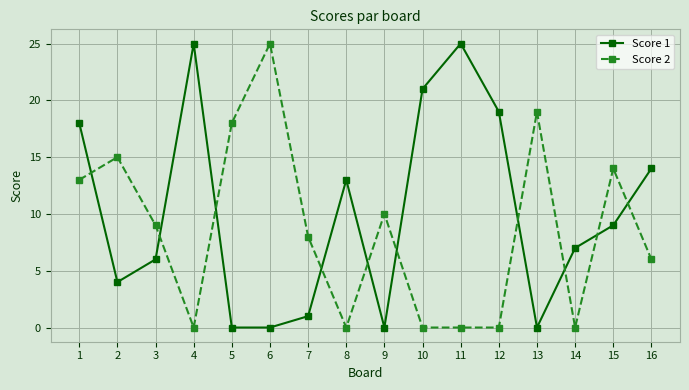

Is the value of Score 2 at 7 greater than the value of Score 1 at 1?

No